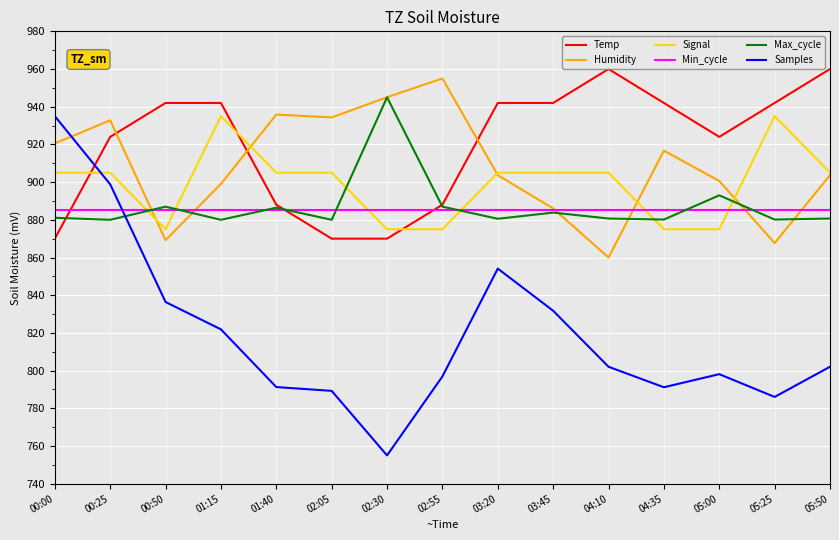

Which category has the lowest value across all series?

02:30